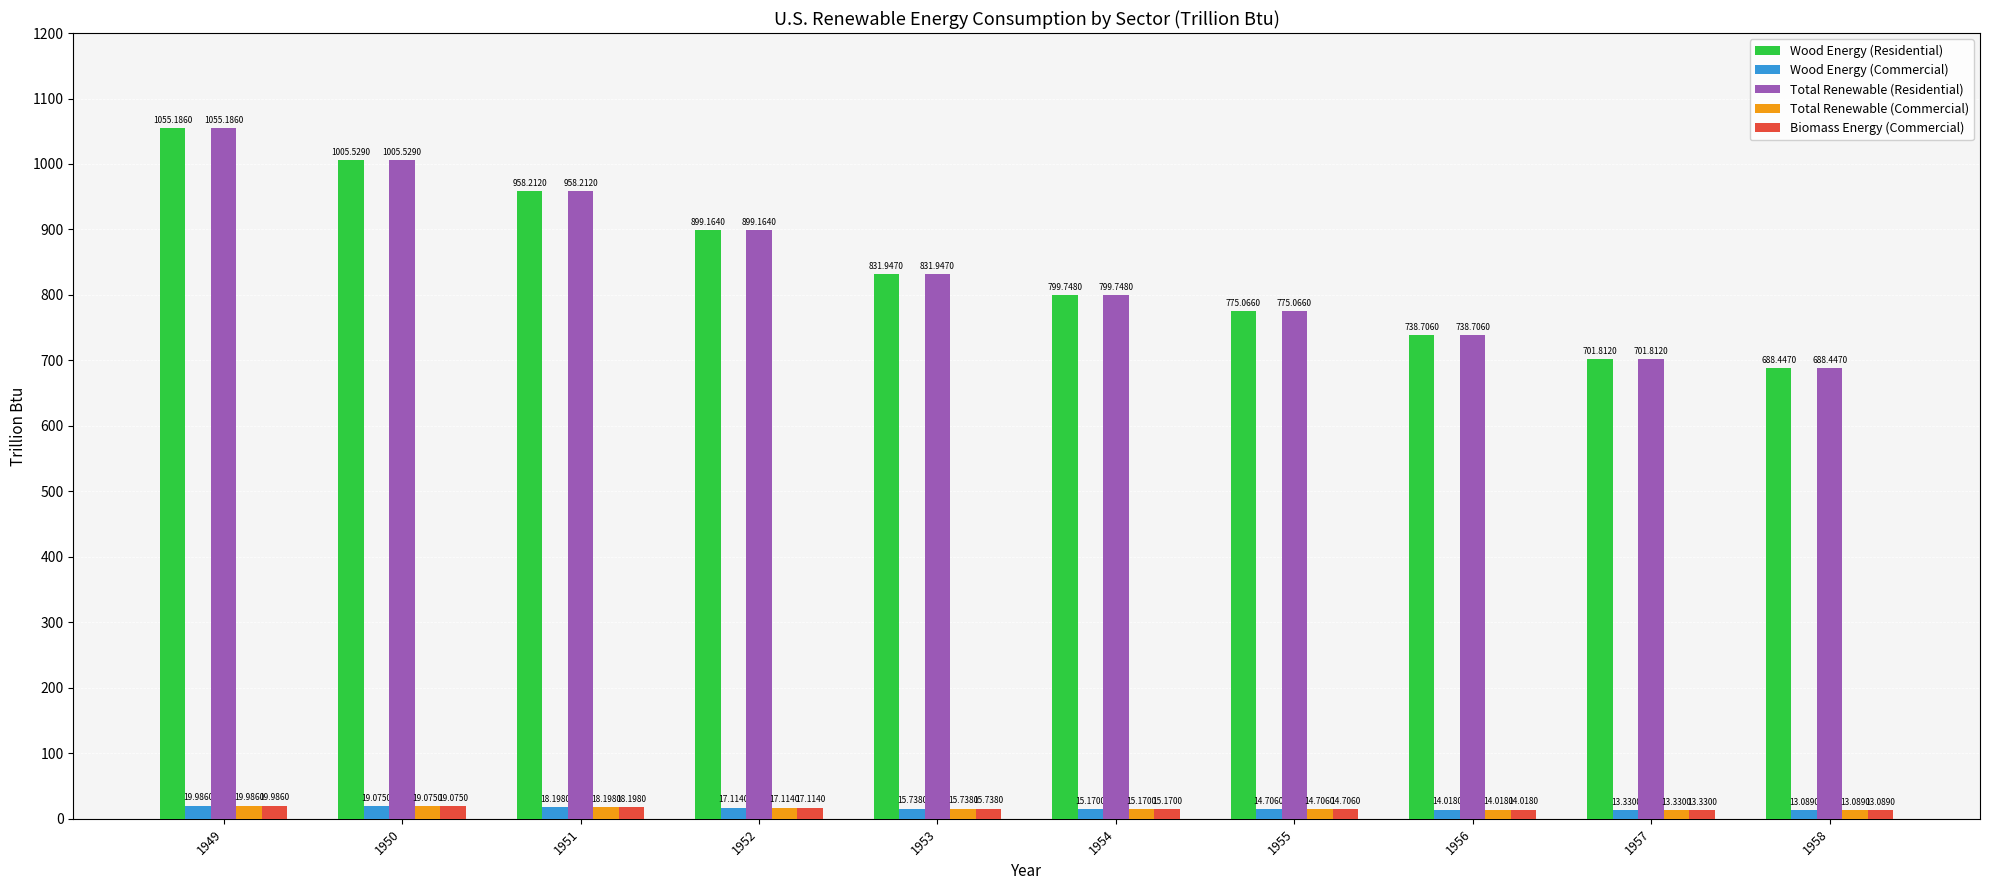

How many data points in Wood Energy (Commercial) are above 15?

6